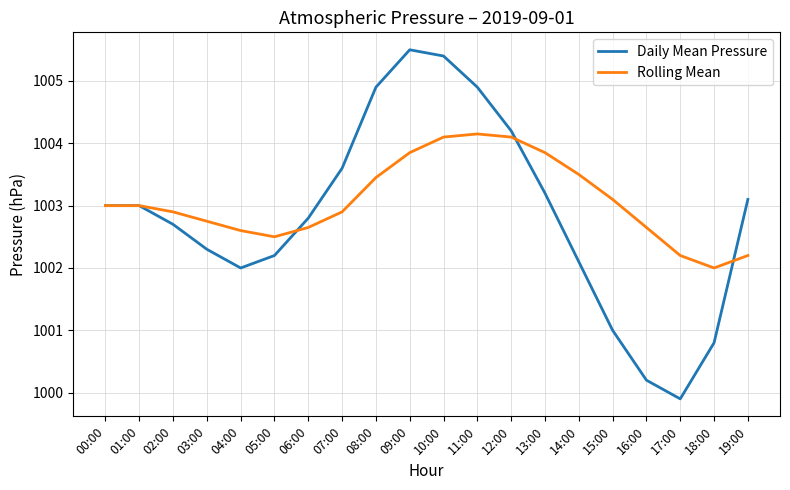

Where is the first local minimum for Daily Mean Pressure?

04:00